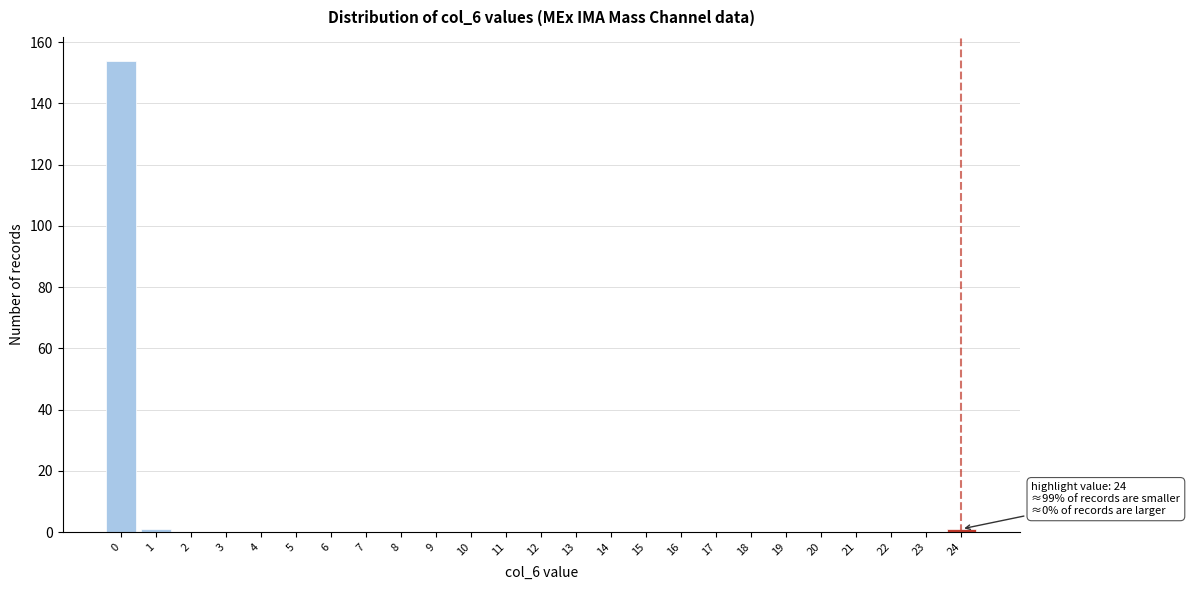

Reading left to right, what are all the values shown in this chart?

0=154	1=1	2=0	3=0	4=0	5=0	6=0	7=0	8=0	9=0	10=0	11=0	12=0	13=0	14=0	15=0	16=0	17=0	18=0	19=0	20=0	21=0	22=0	23=0	24=1